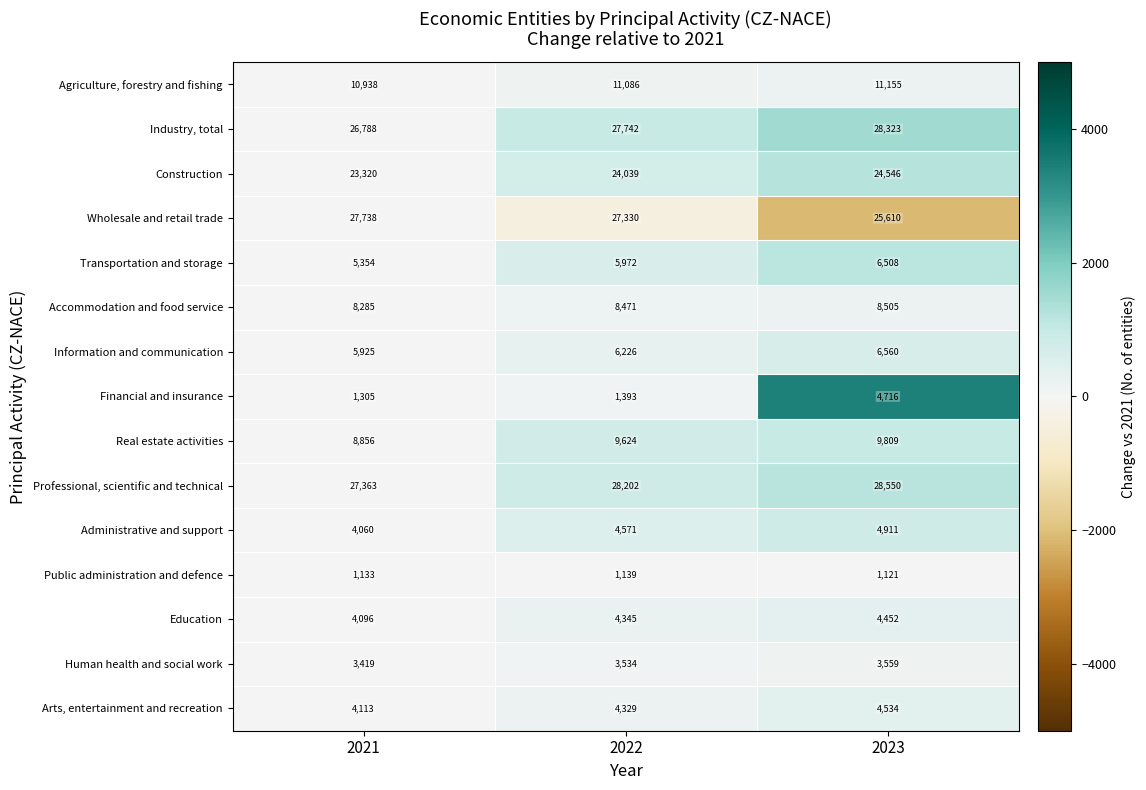

What is the difference between the maximum and minimum values in the Construction series?

1226